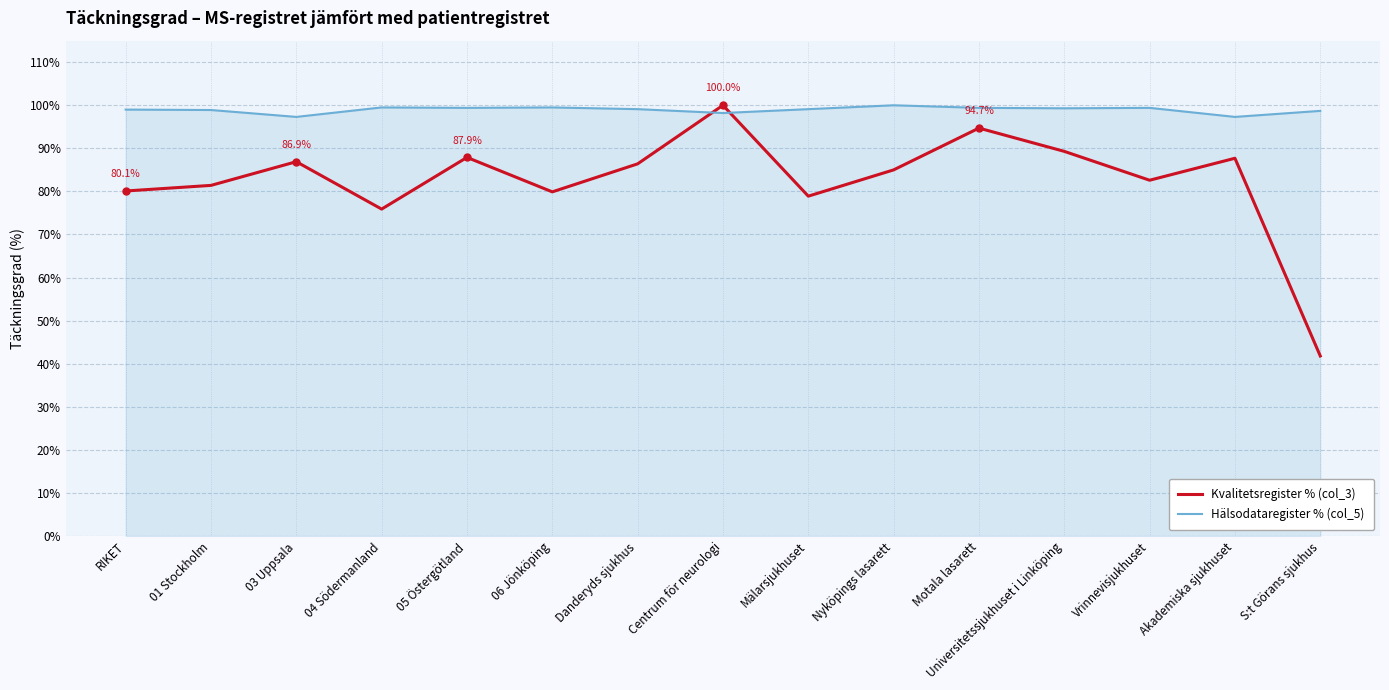

What position from the left is Mälarsjukhuset?

9